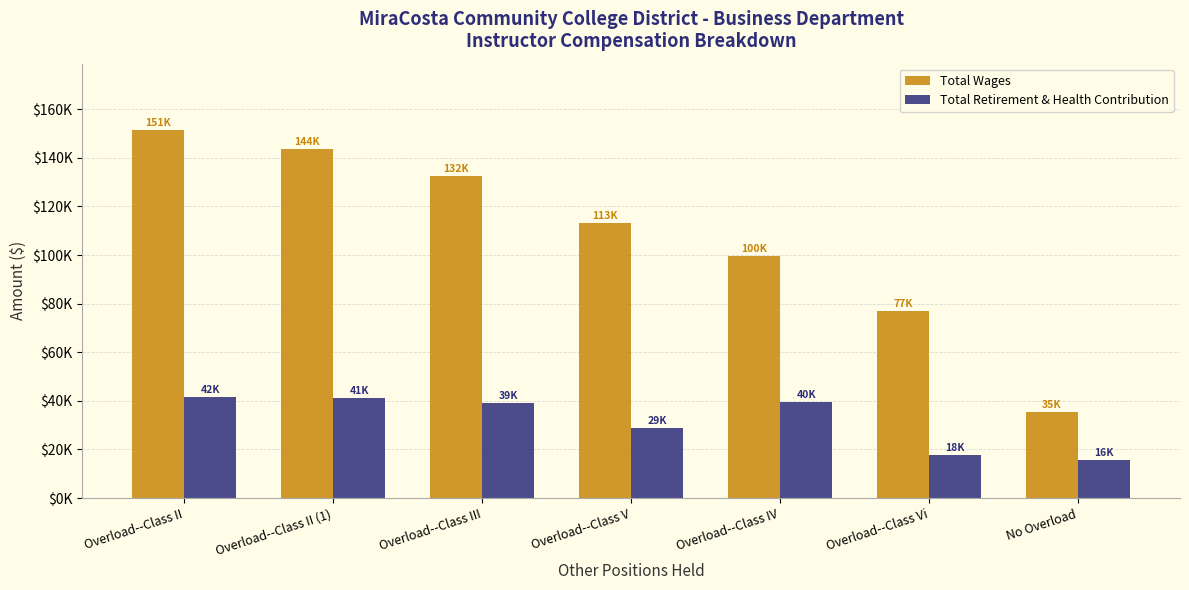

What are all the series names shown in the legend?

Total Wages, Total Retirement & Health Contribution